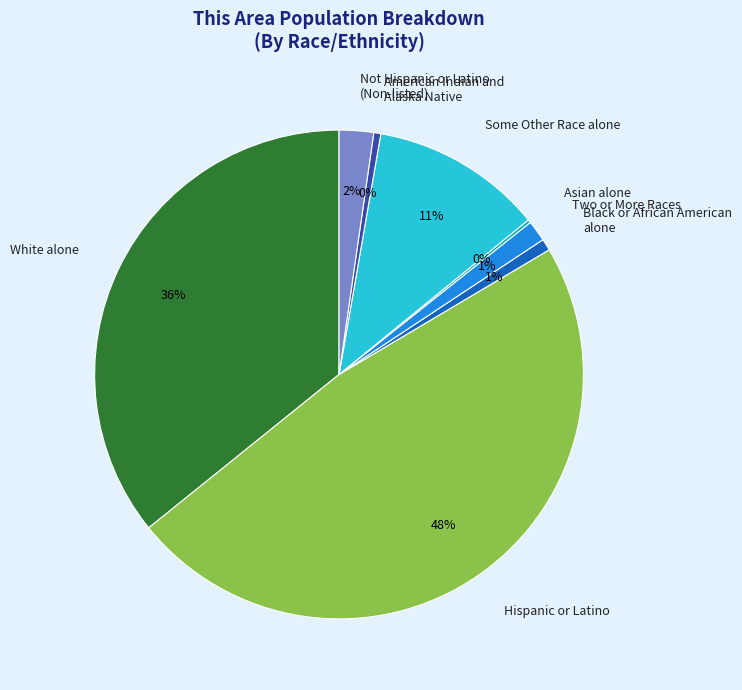

To the nearest percent, what is the difference between the largest and smallest slice percentages?

48%